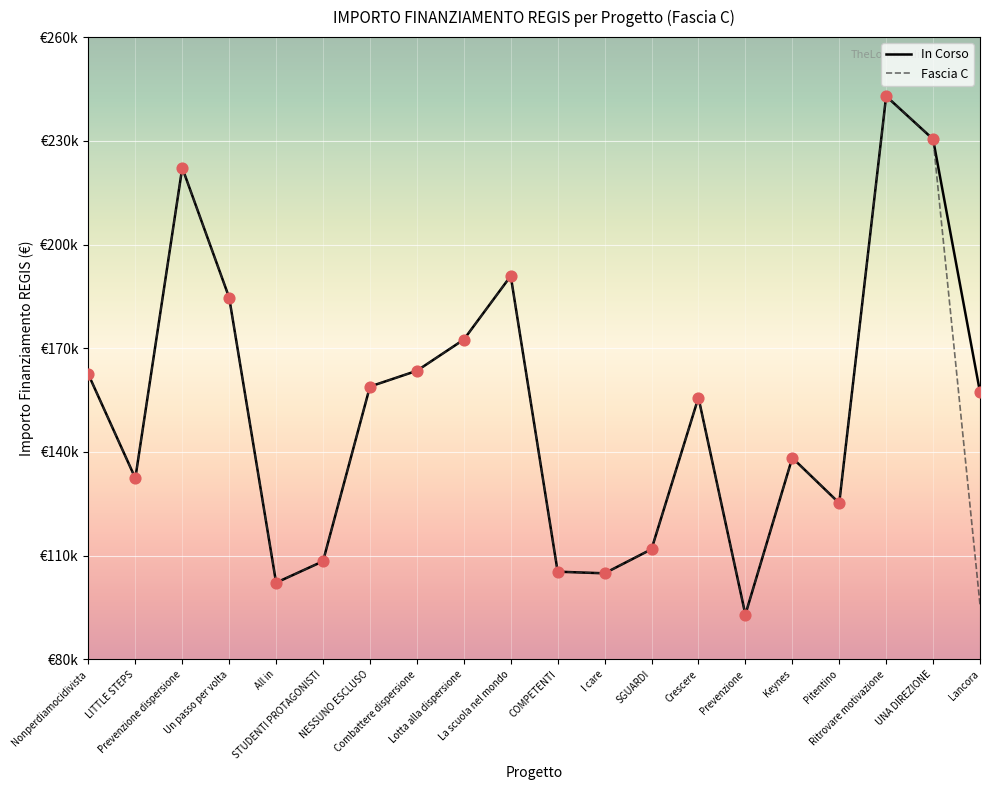

At how many categories does at least one series exceed 103422?

18